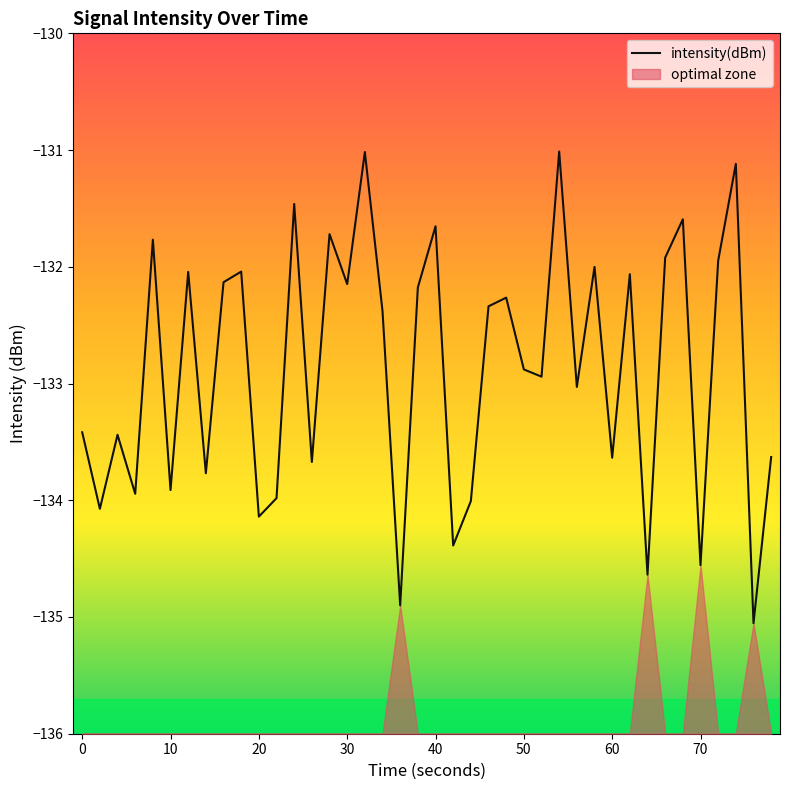

What is the highest value of the intensity(dBm) series?

-131.0